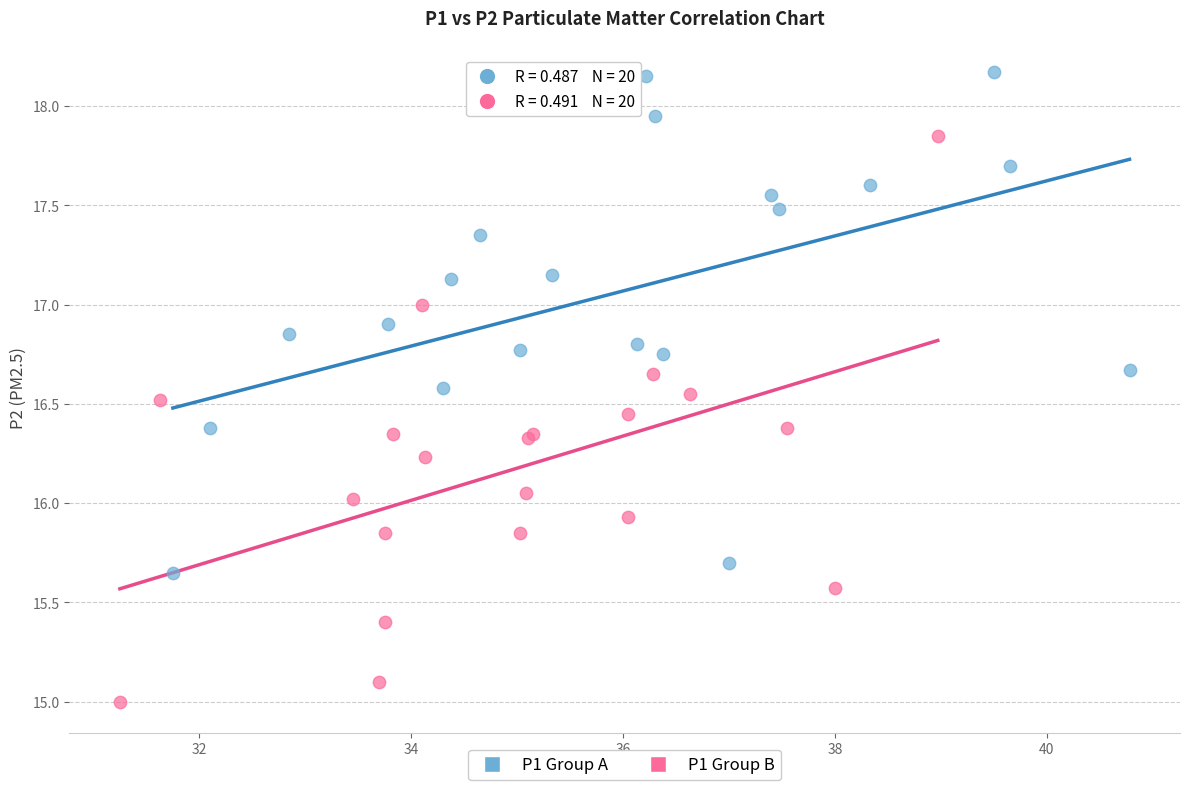

Which series reaches the minimum Y coordinate?

P1 Group B